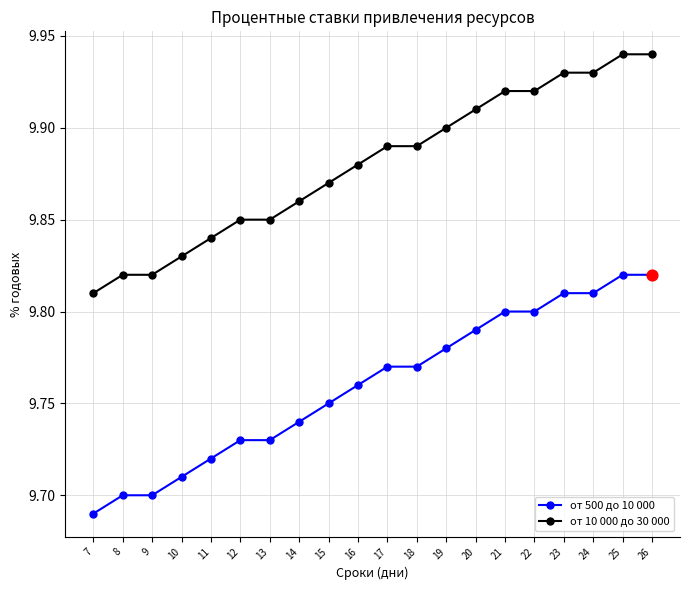

What are all the series names shown in the legend?

от 500 до 10 000, от 10 000 до 30 000